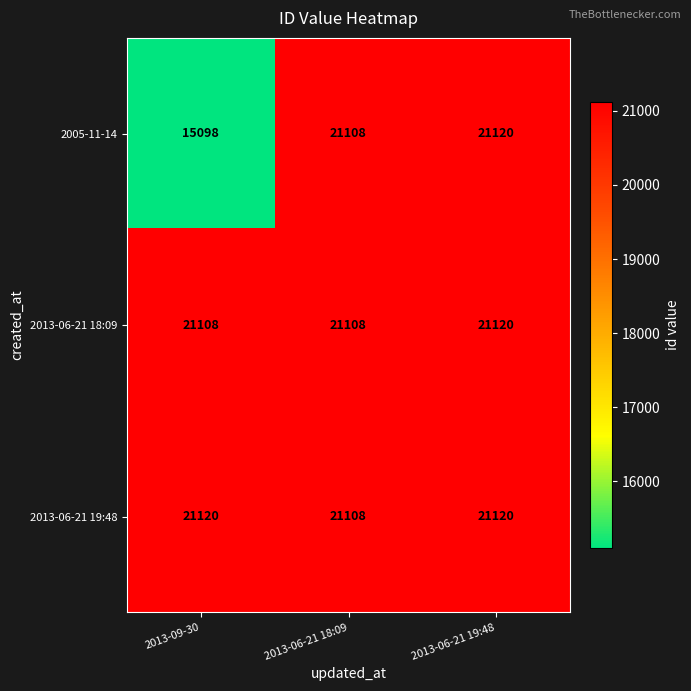

The value of 2005-11-14 at 2013-09-30 is 25696. True or false?

False